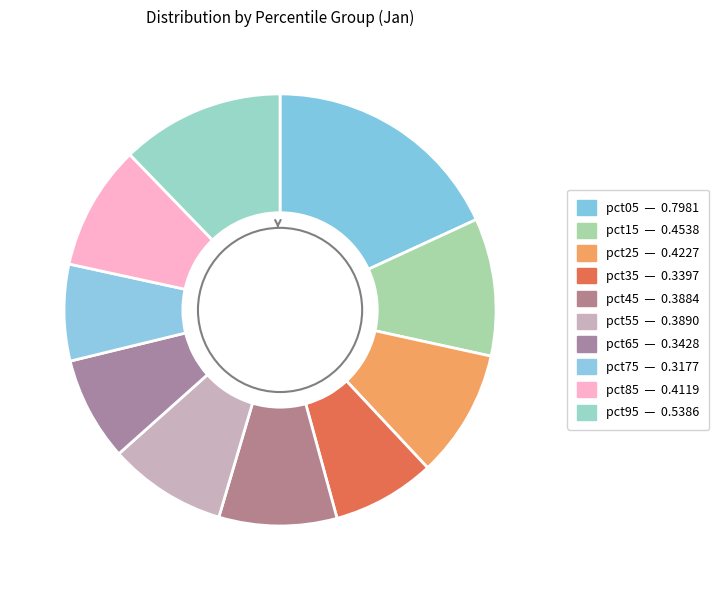

To the nearest percent, what percentage of the pie is pct35?

8%